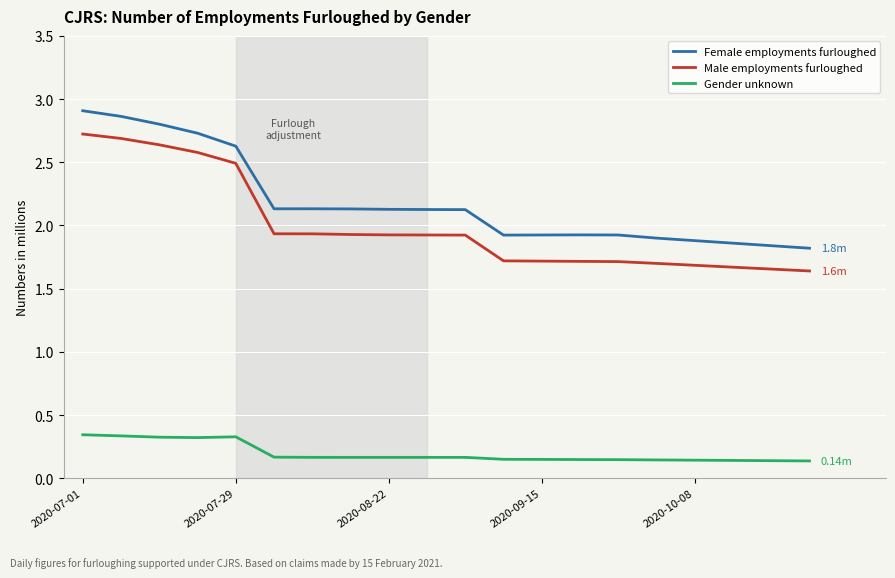

True or false: Female employments furloughed and Gender unknown cross at least once.

False